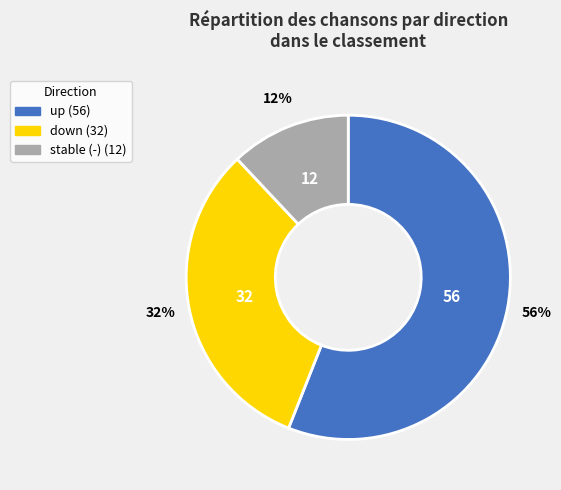

Is there a majority slice in this chart?

Yes